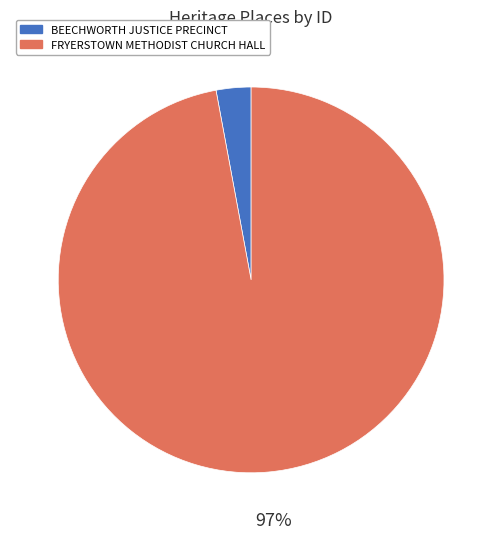

What is the largest slice in the pie chart?

FRYERSTOWN METHODIST CHURCH HALL